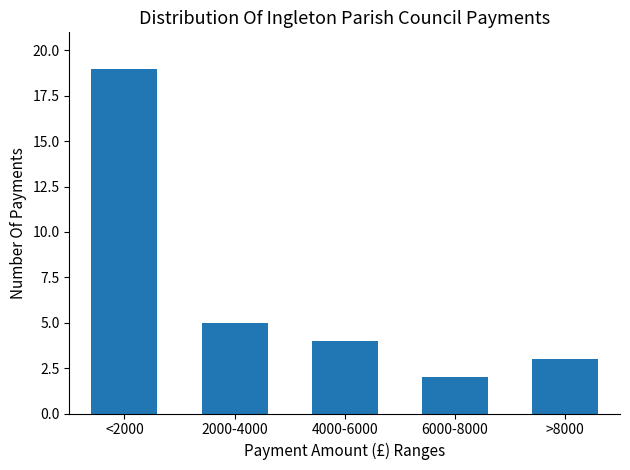

Reading left to right, what are all the values shown in this chart?

<2000=19	2000-4000=5	4000-6000=4	6000-8000=2	>8000=3